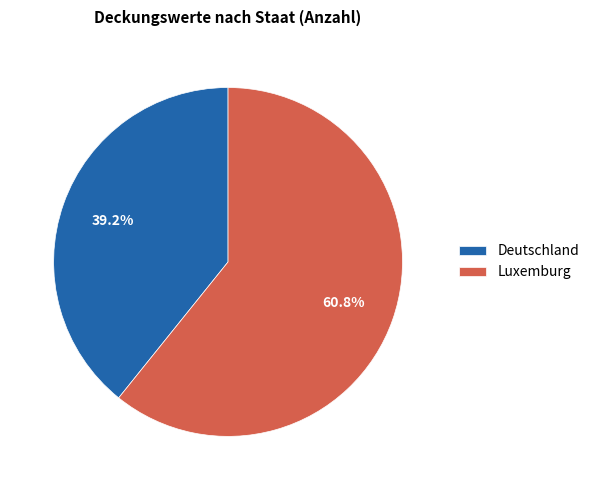

Which category has the smallest portion of the pie?

Deutschland